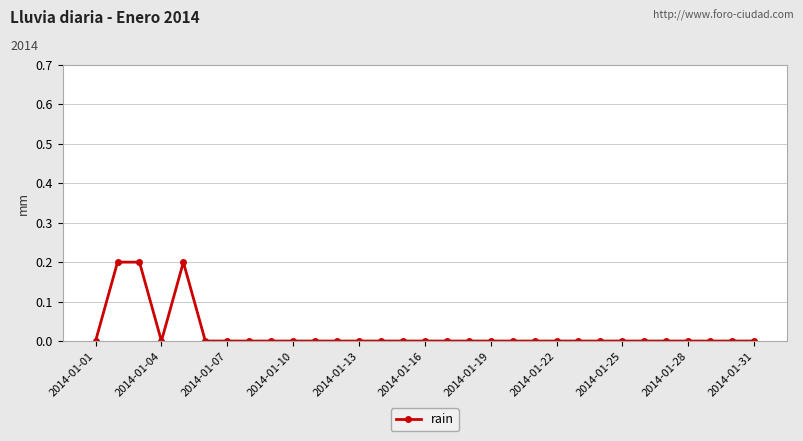

What is the difference between the second highest and minimum values?

0.2